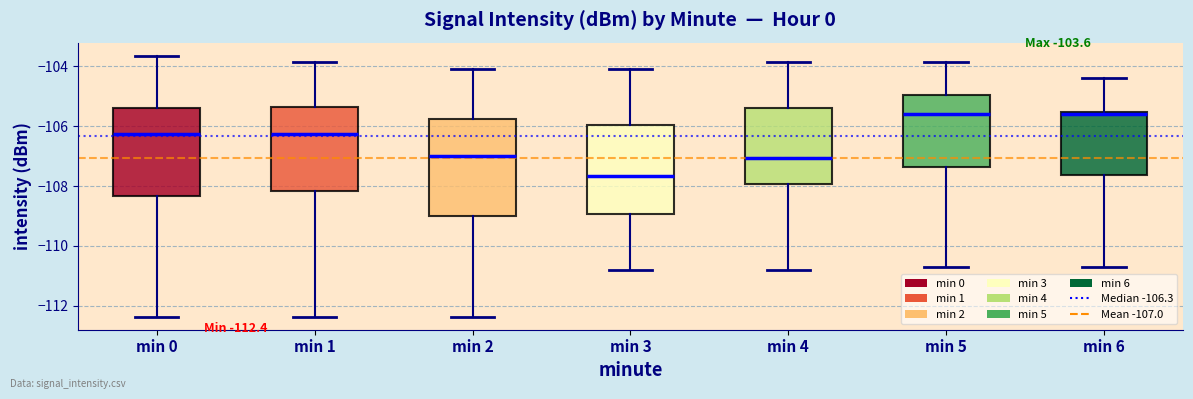

Which box has the lowest median line?

min 3